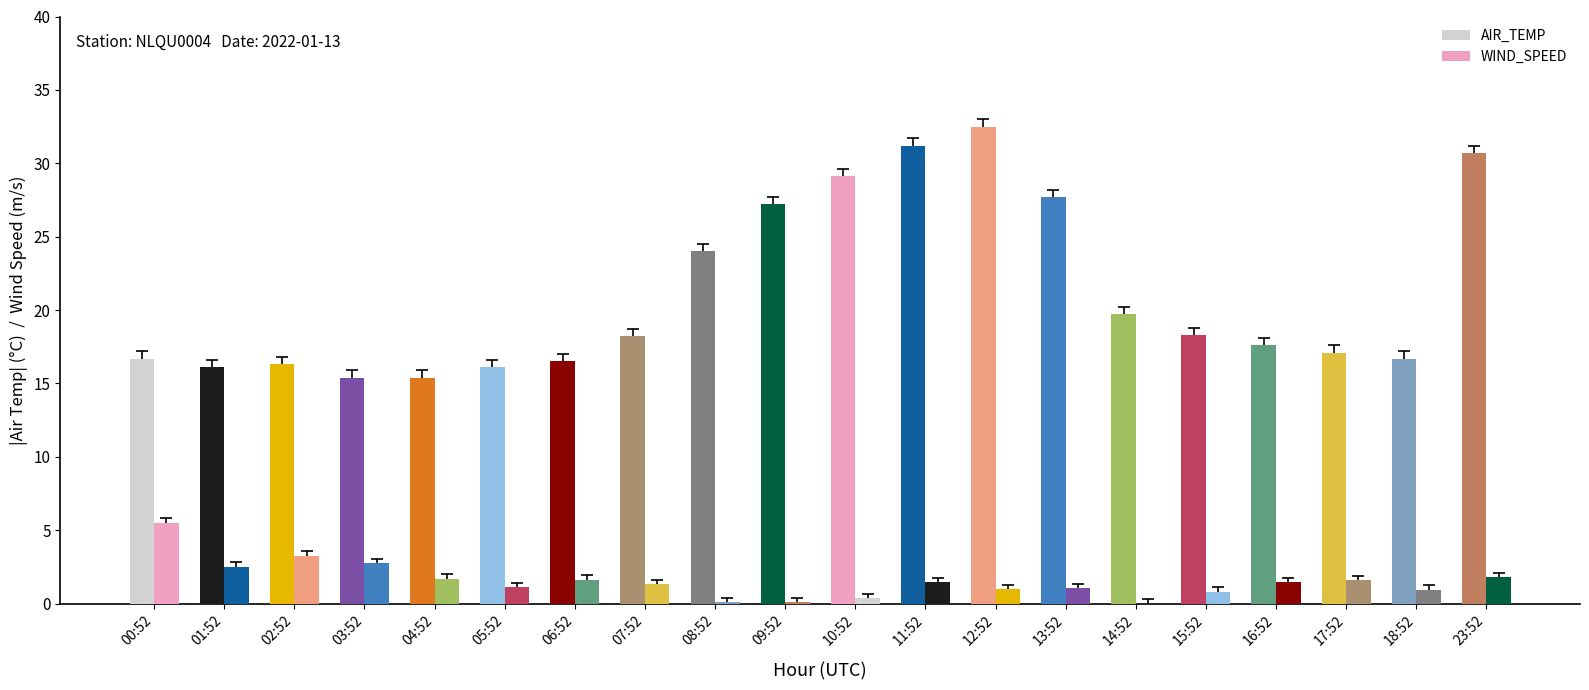

The AIR_TEMP series shows 16.5 at 06:52. True or false?

True